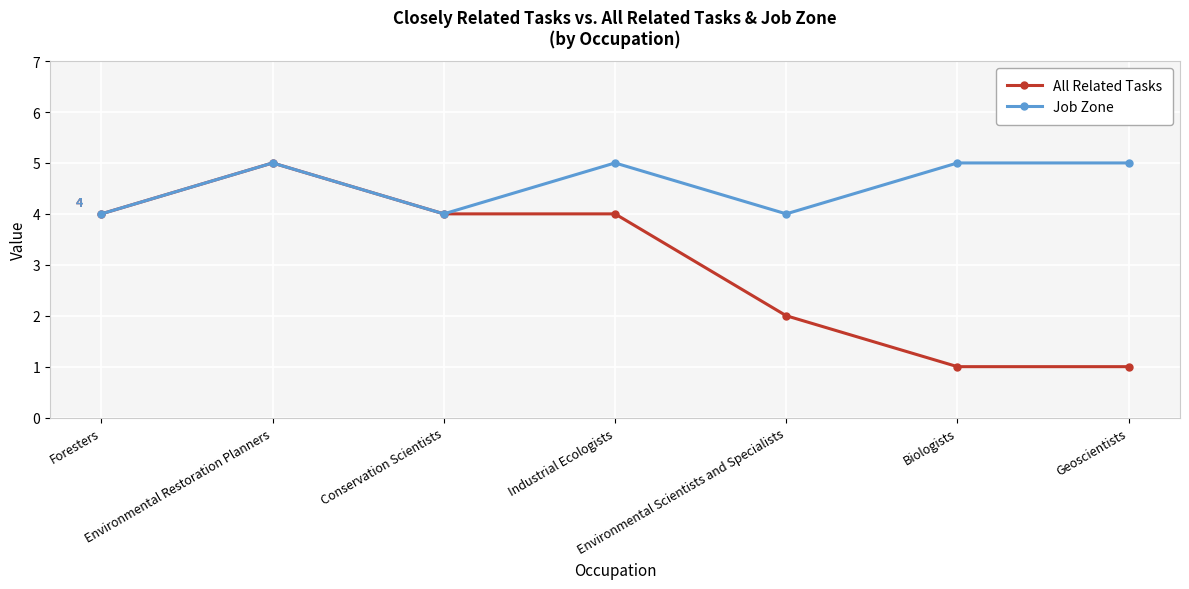

True or false: All Related Tasks has a value of 3 at Environmental Scientists and Specialists.

False